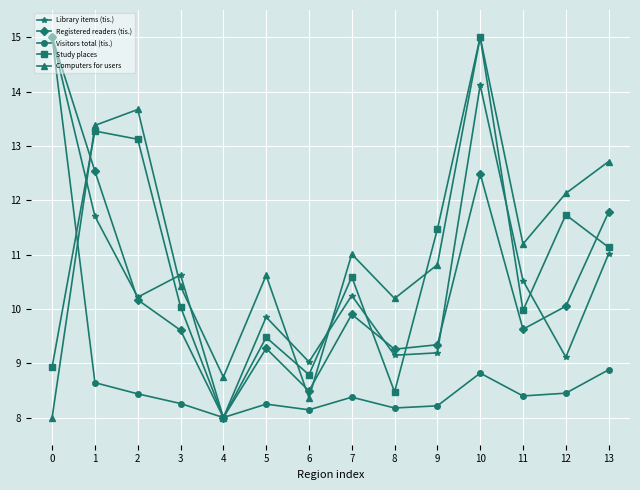

What is the sum of the Computers for users values at 7 and 9?

21.8